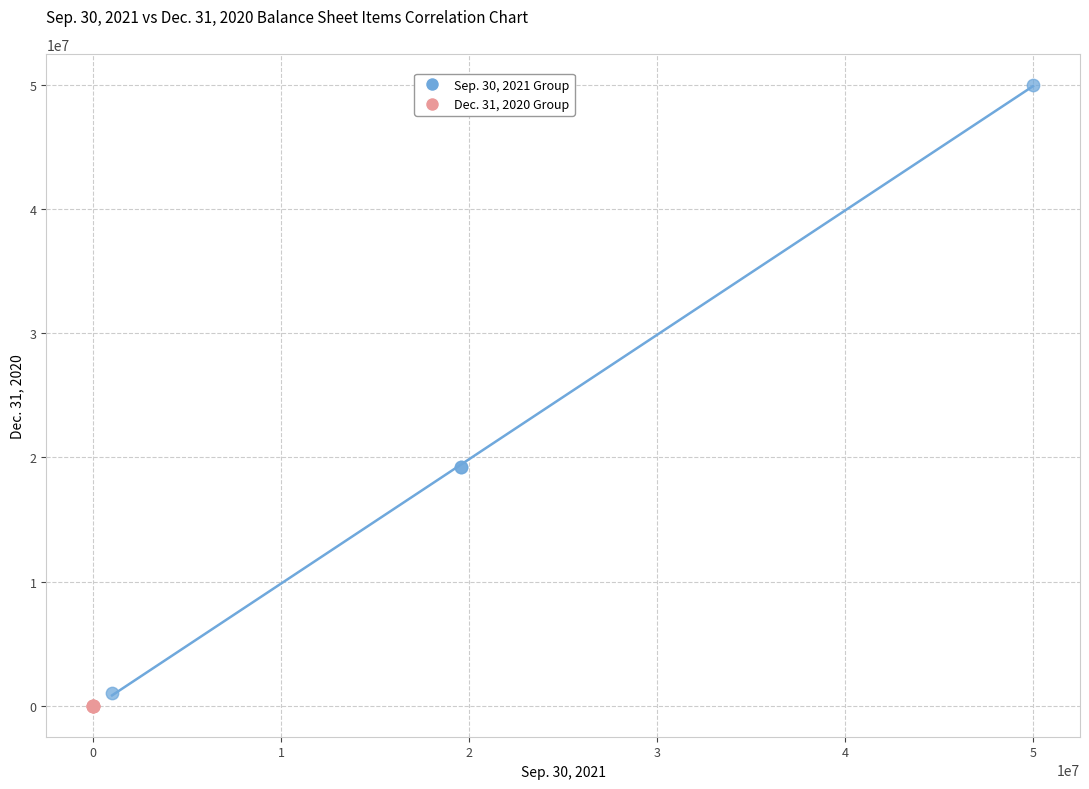

Which series has the widest spread of Y values?

Sep. 30, 2021 Group